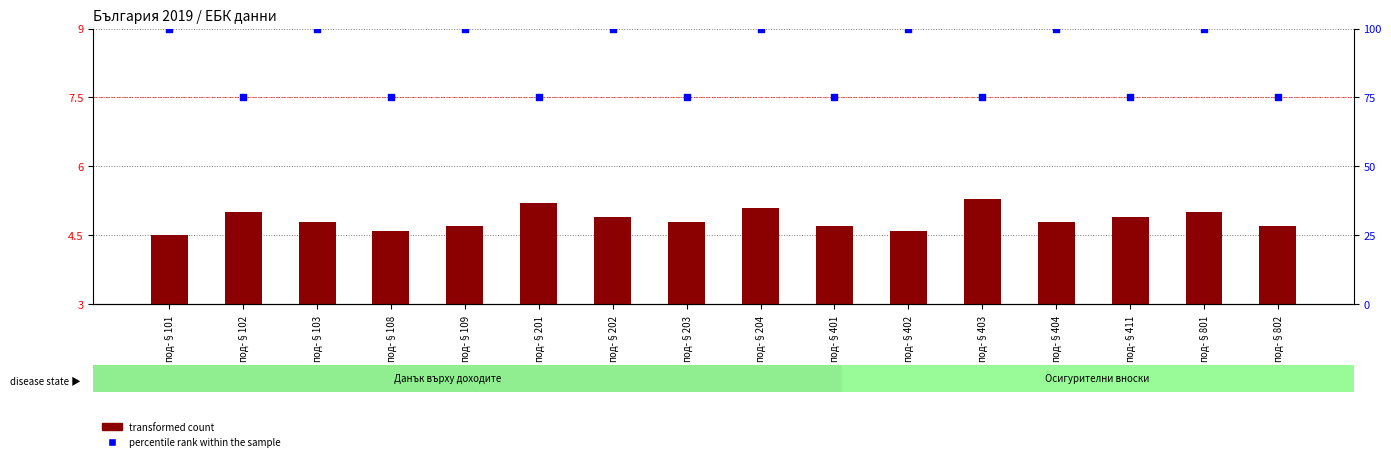

What are all the series names shown in the legend?

transformed count, percentile rank within the sample